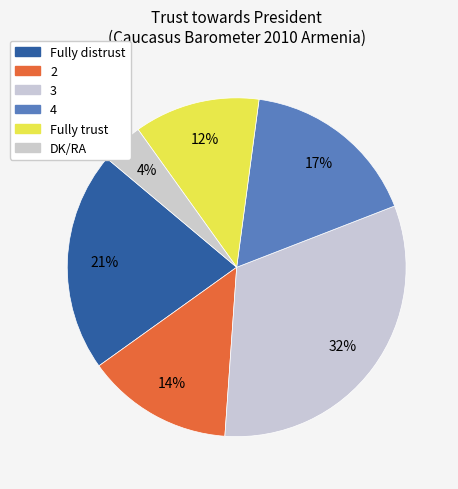

To the nearest percent, what is the combined percentage of 2 and 3?

46%